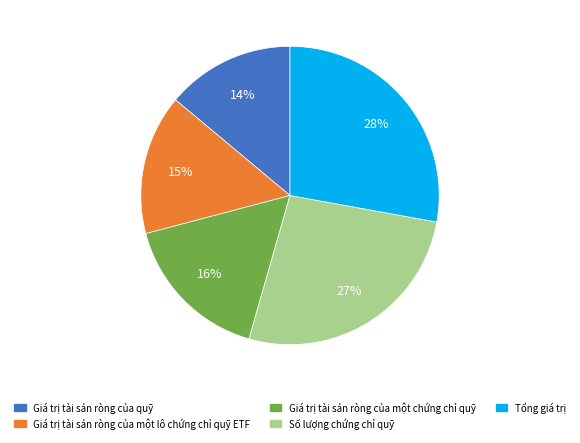

Which category has the smallest portion of the pie?

Giá trị tài sản ròng của quỹ